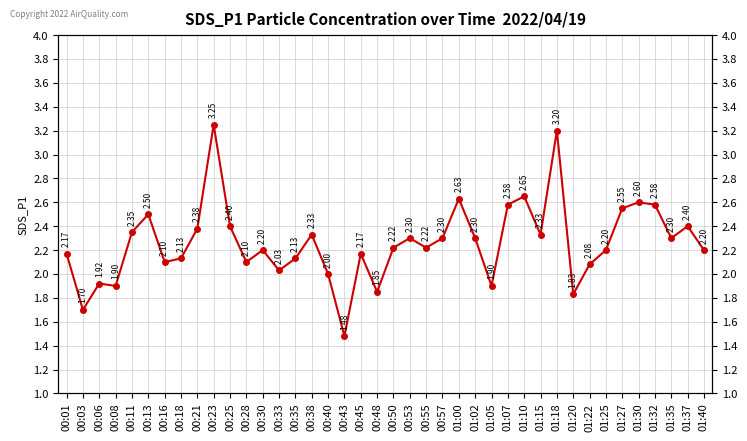

How many interior local peaks (higher than both neighbors) does the data have?

12